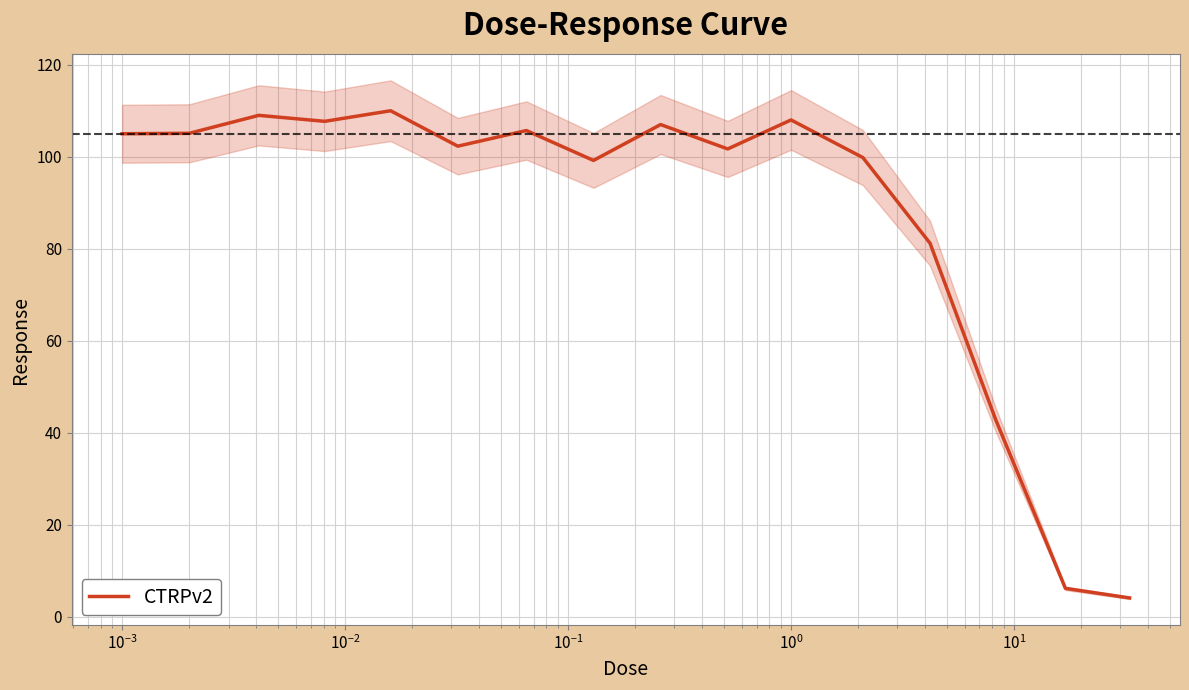

What is the difference between the second highest and second lowest values?

102.8